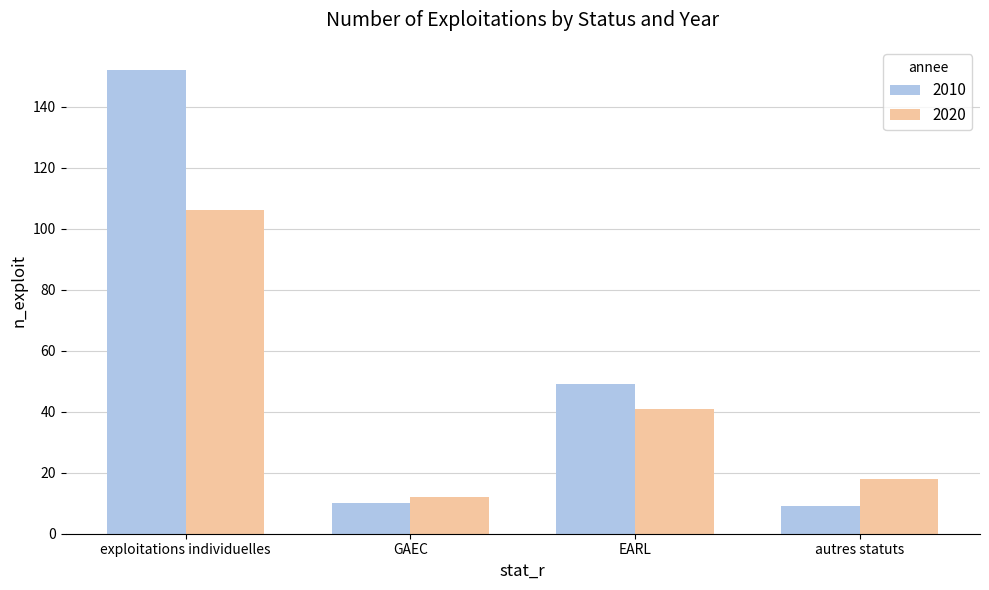

List the series in order of their overall mean, highest first.

2010, 2020